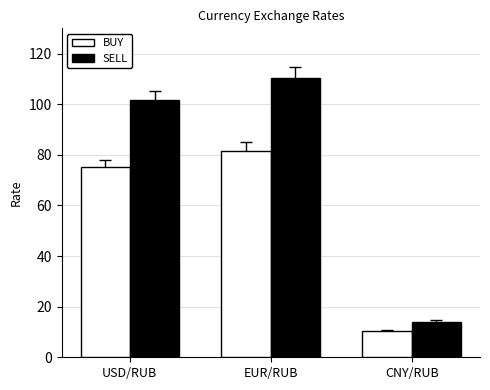

How many data points in SELL are above 101?

2